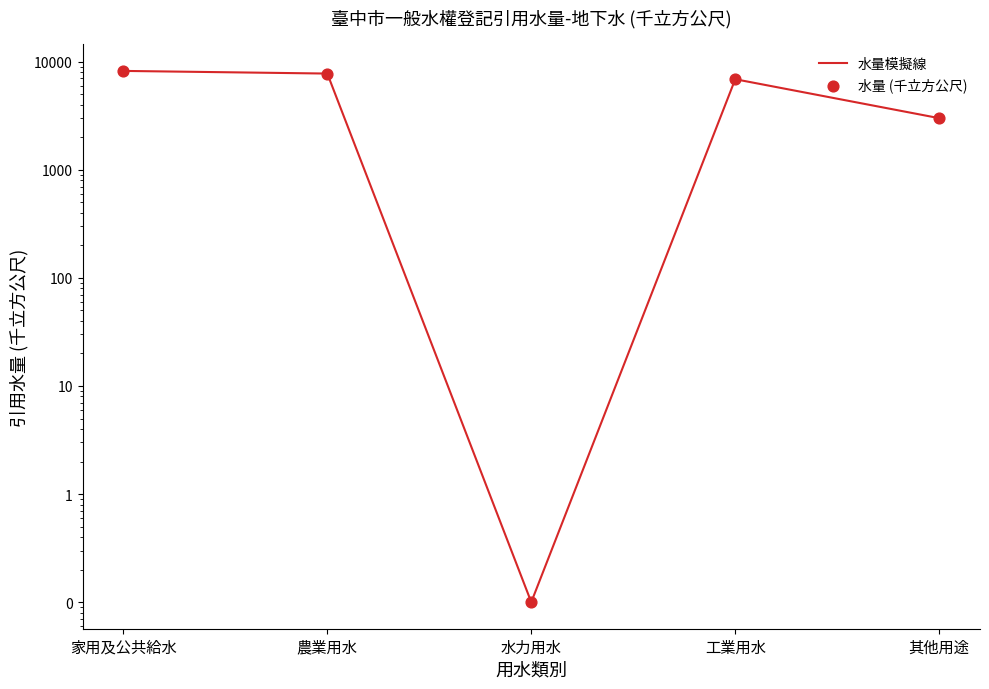

Is the value of 水量 (千立方公尺) at 水力用水 greater than the value of 水量模擬線 at 家用及公共給水?

No